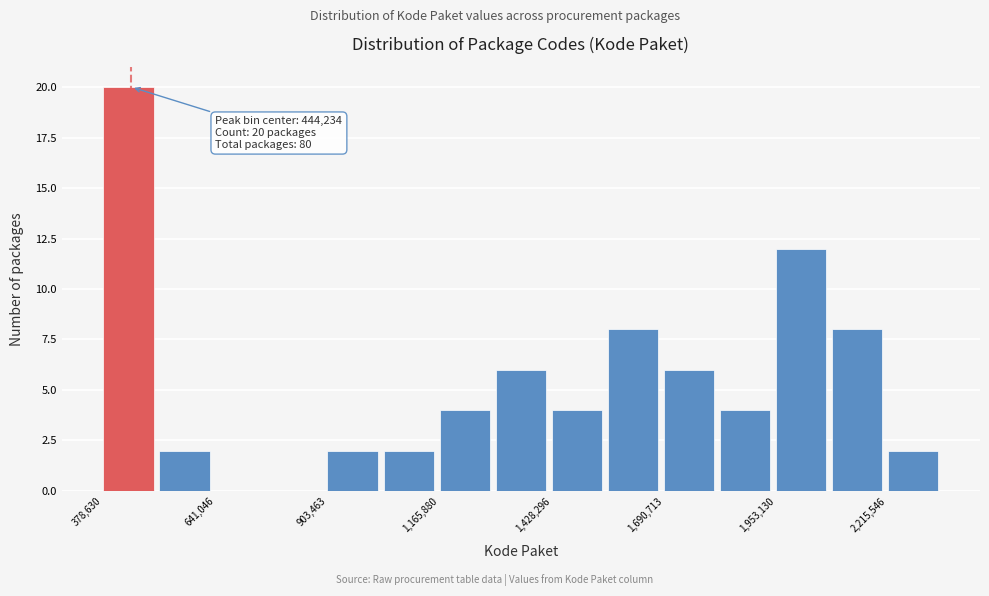

Around what value on the x-axis is the tallest bar? Give the approximate position of its centre, as read against the axis.

450000